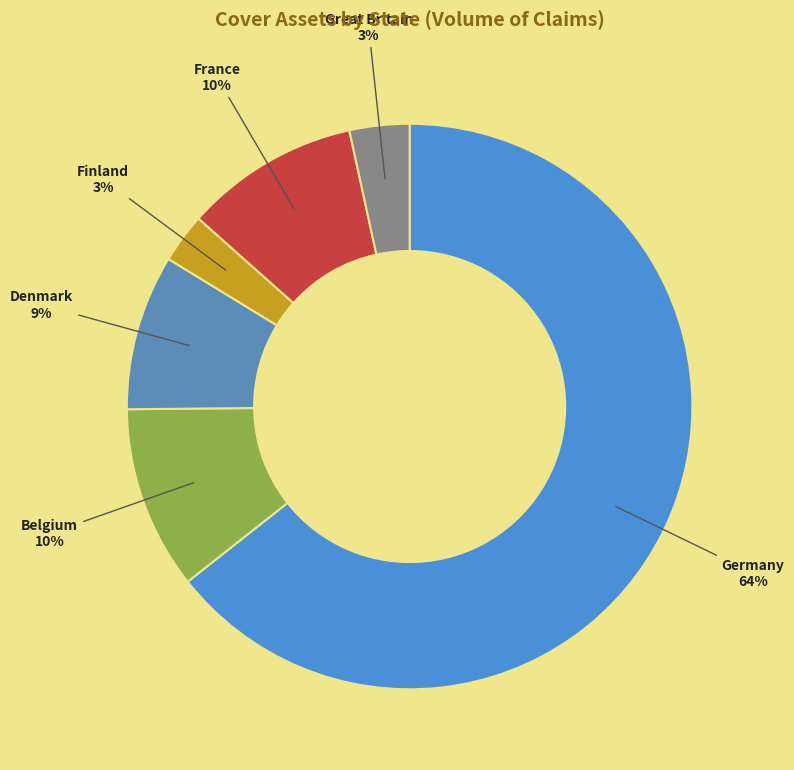

The Belgium slice represents 10% of the pie. True or false?

True